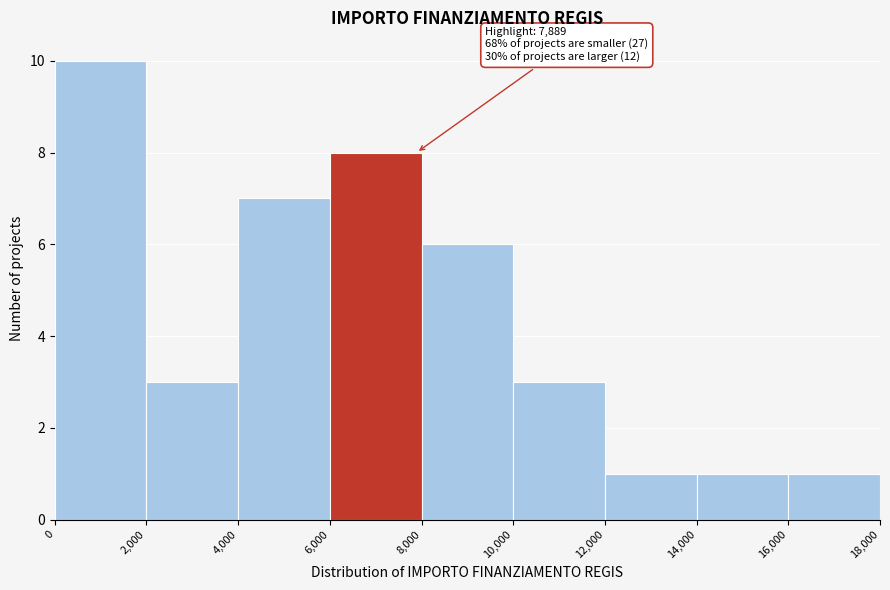

Which range on the x-axis has the tallest bar?

0 to 2,000